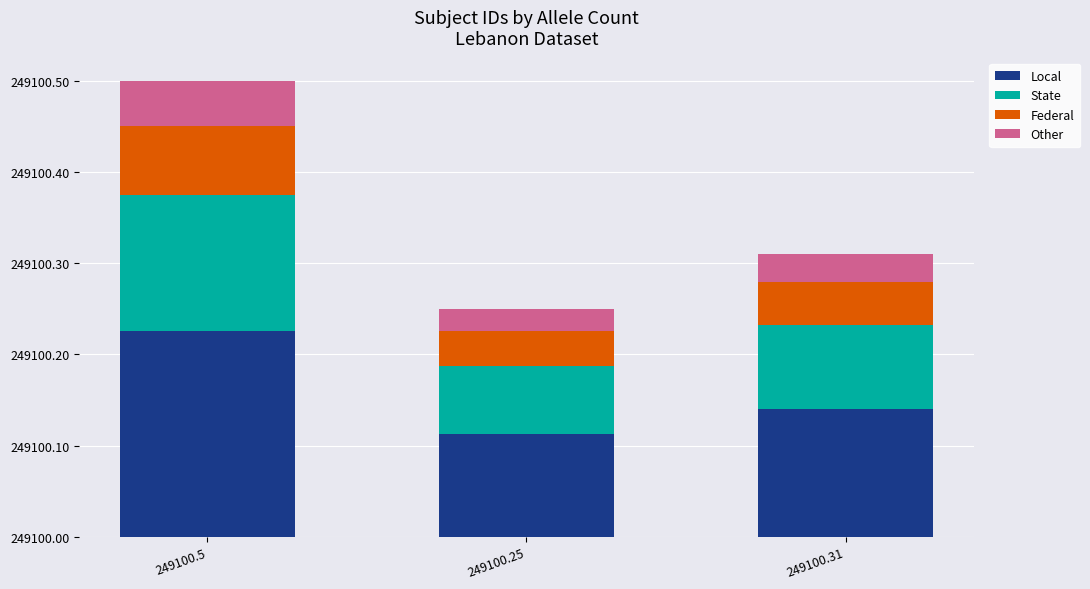

Is it true that Other equals 0.0 at 249100.25?

False